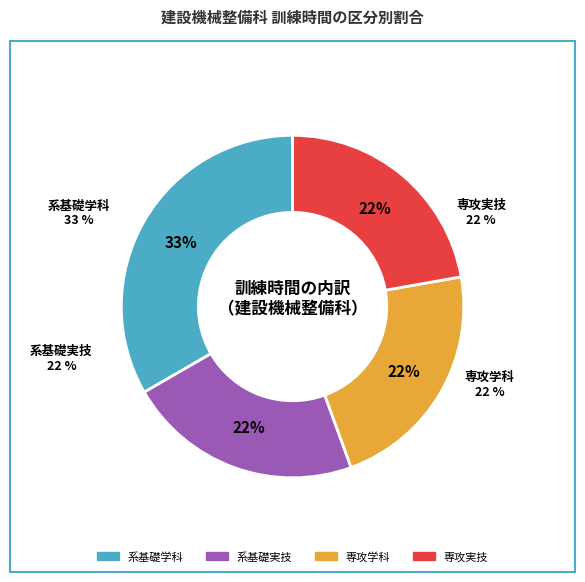

Between 専攻学科 and 系基礎実技, which is larger?

専攻学科